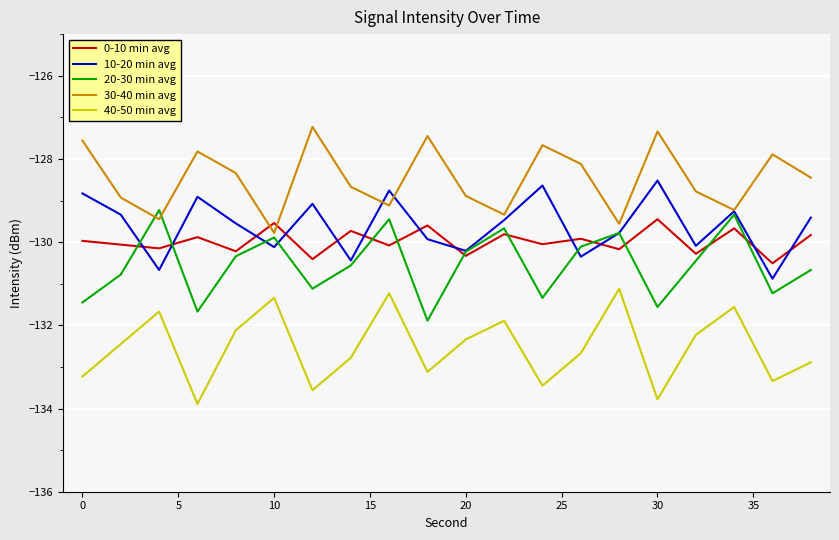

True or false: 20-30 min avg and 40-50 min avg cross at least once.

False